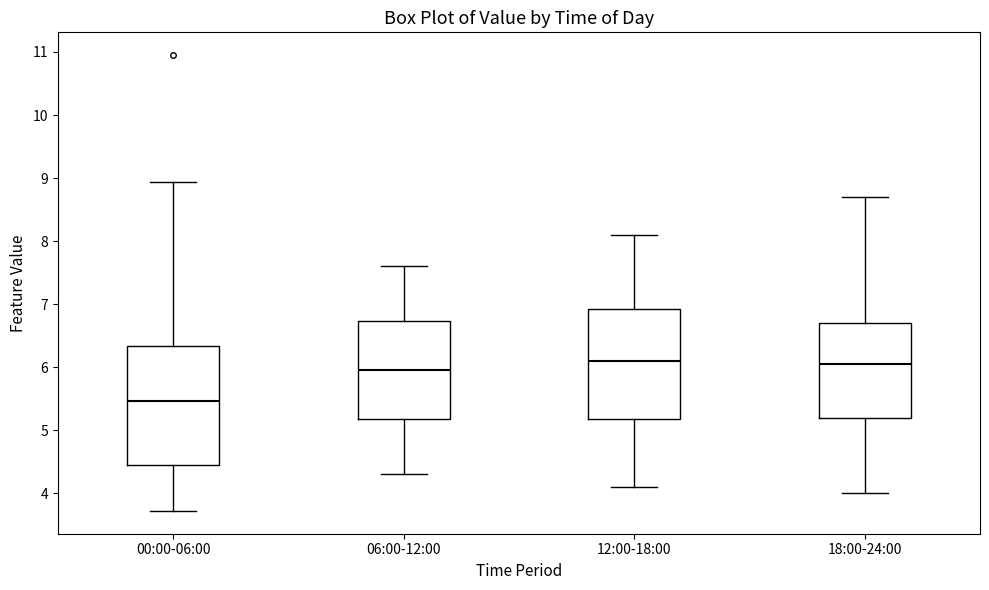

Reading left to right, read every box against the y-axis: the position of its median line, the range the box covers, and the ends of its whiskers. The values are not printed on the chart, so give them approximately, as read against the axis.

00:00-06:00: median 5.5, box 4.5 to 6.3, whiskers 3.7 to 8.9
06:00-12:00: median 6.0, box 5.2 to 6.7, whiskers 4.3 to 7.6
12:00-18:00: median 6.1, box 5.2 to 6.9, whiskers 4.1 to 8.1
18:00-24:00: median 6.1, box 5.2 to 6.7, whiskers 4.0 to 8.7